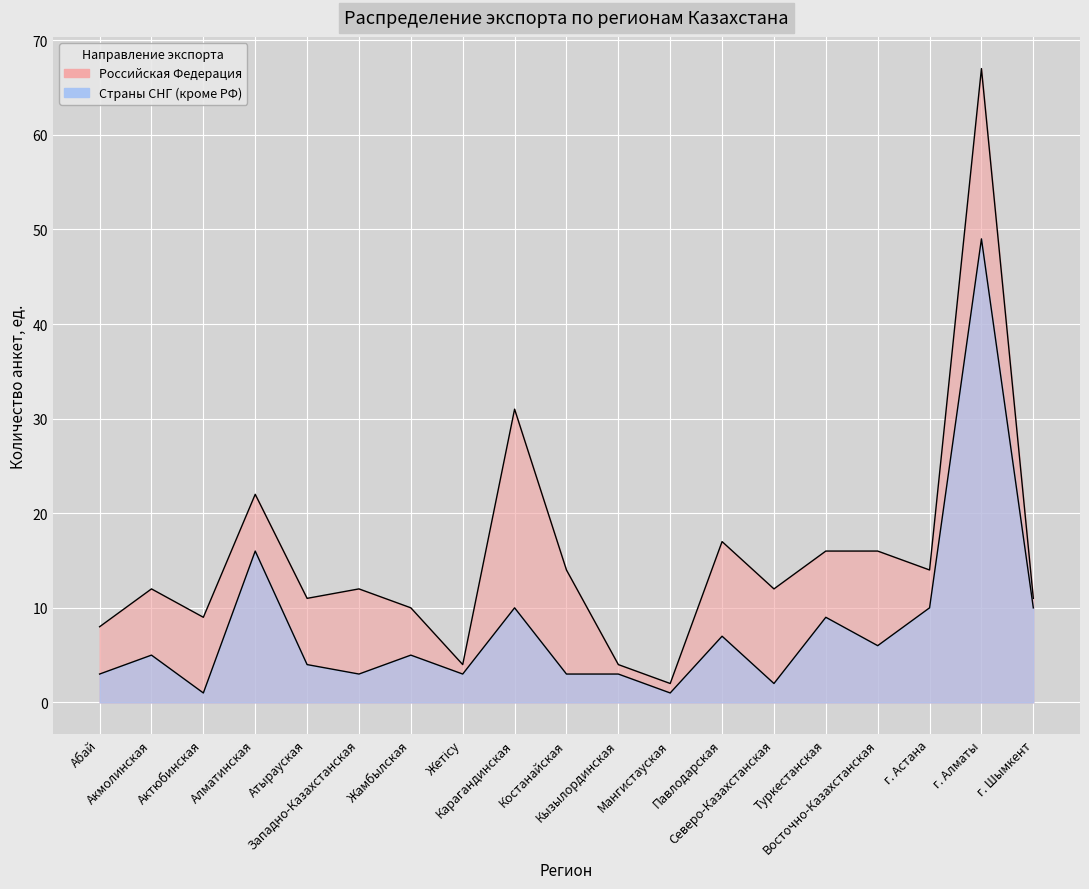

True or false: Страны СНГ (кроме РФ) and Российская Федерация intersect in this chart.

False